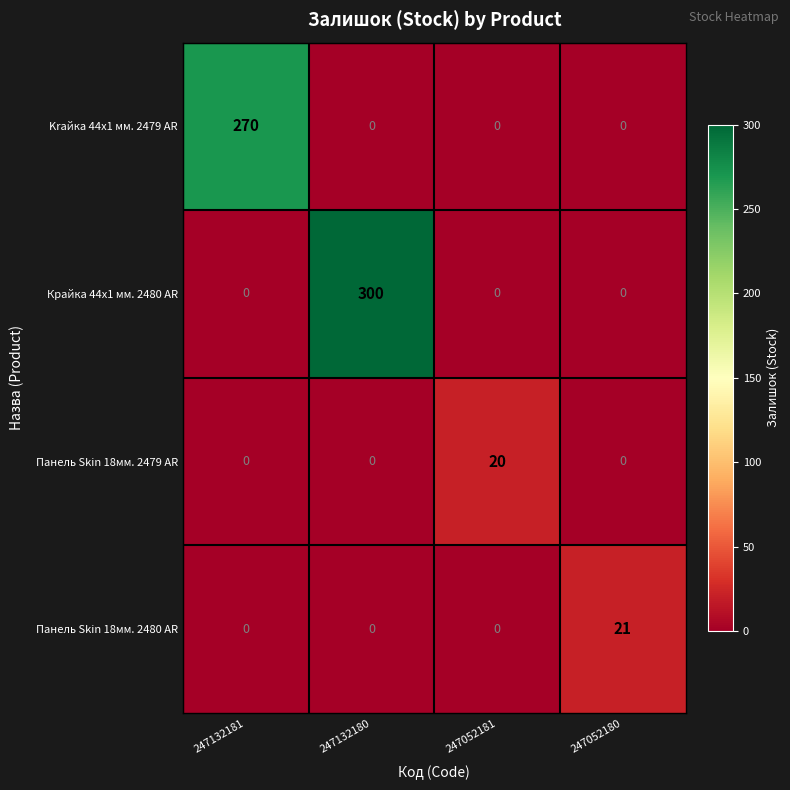

How many Крайка 44x1 мм. 2480 AR values are between 0 and 300?

4